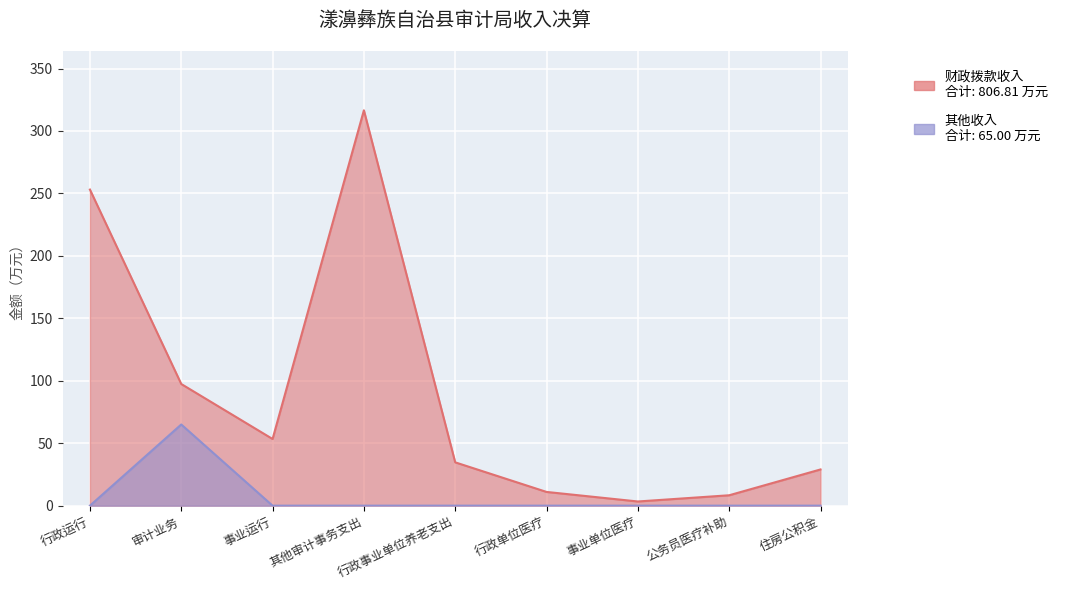

True or false: 财政拨款收入 and 其他收入 intersect in this chart.

False